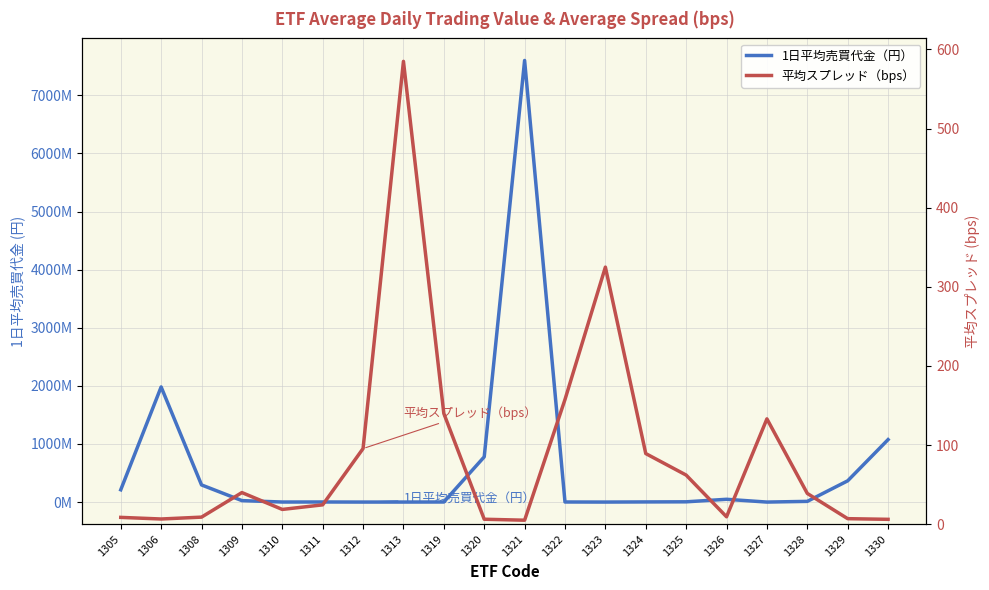

What is the total value across all series at 1312?

380704.0